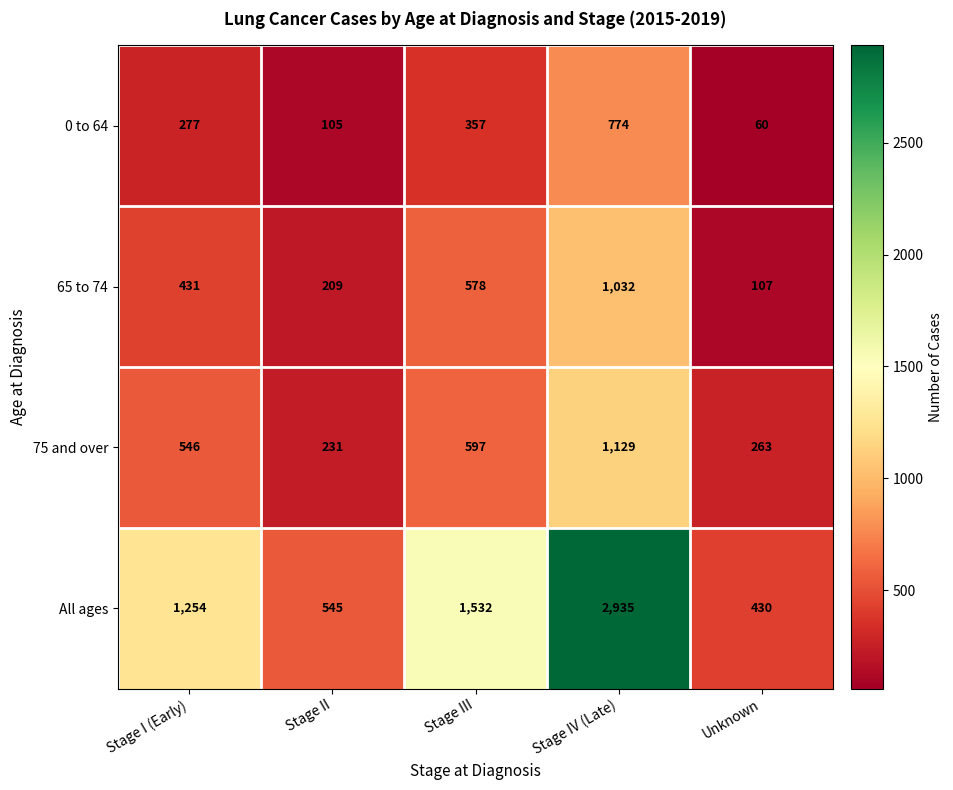

At which category does the chart reach its minimum across all series?

Unknown